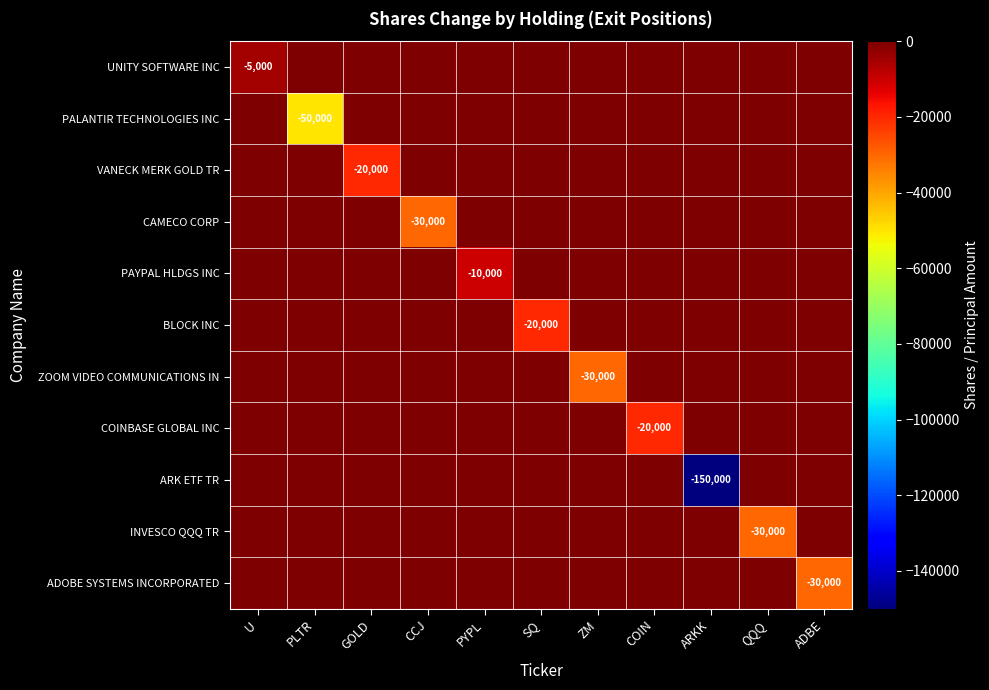

At which label is ARK ETF TR closest to -75000?

U